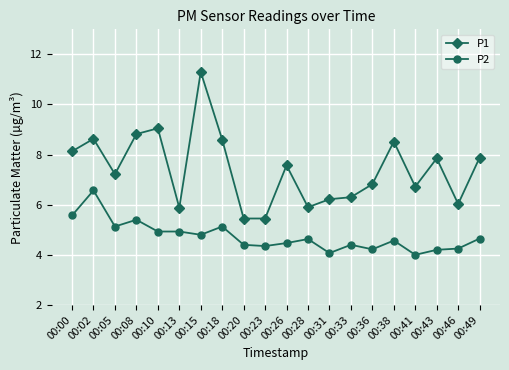

What is the maximum value shown in the chart?

11.3